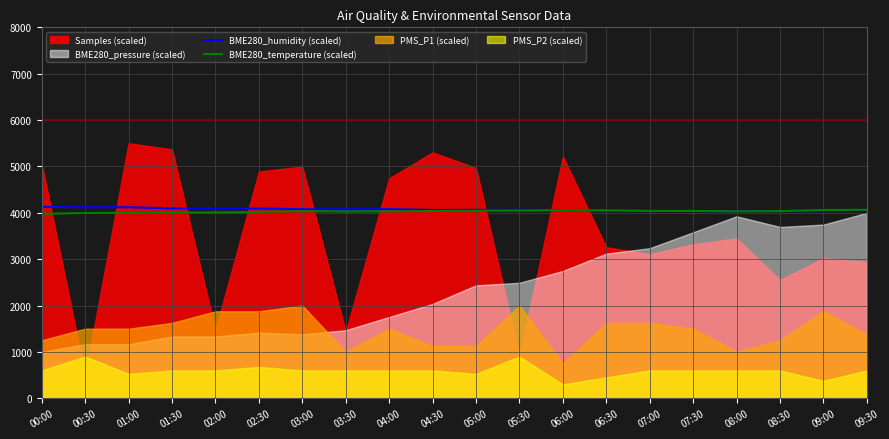

What is the minimum value for BME280_temperature (scaled)?

3976.0